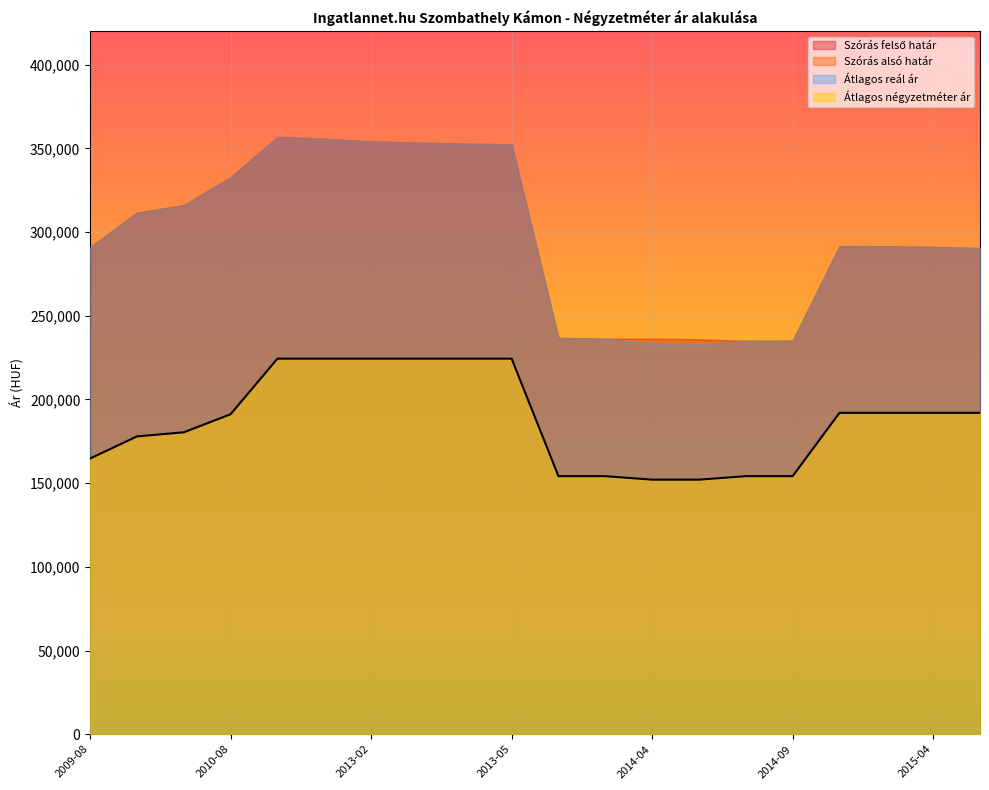

Where is Szórás alsó határ nearest to the value 293475?

2015-02